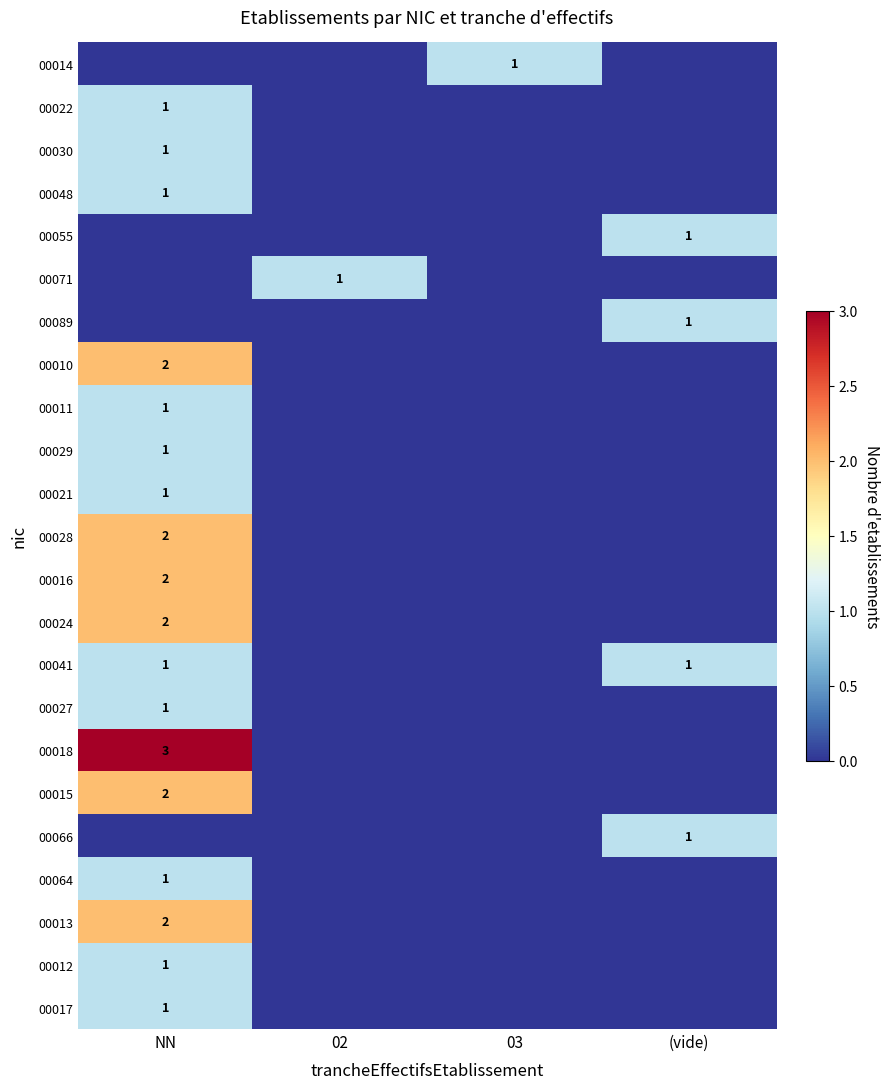

Is it true that 00018 equals 2 at NN?

False